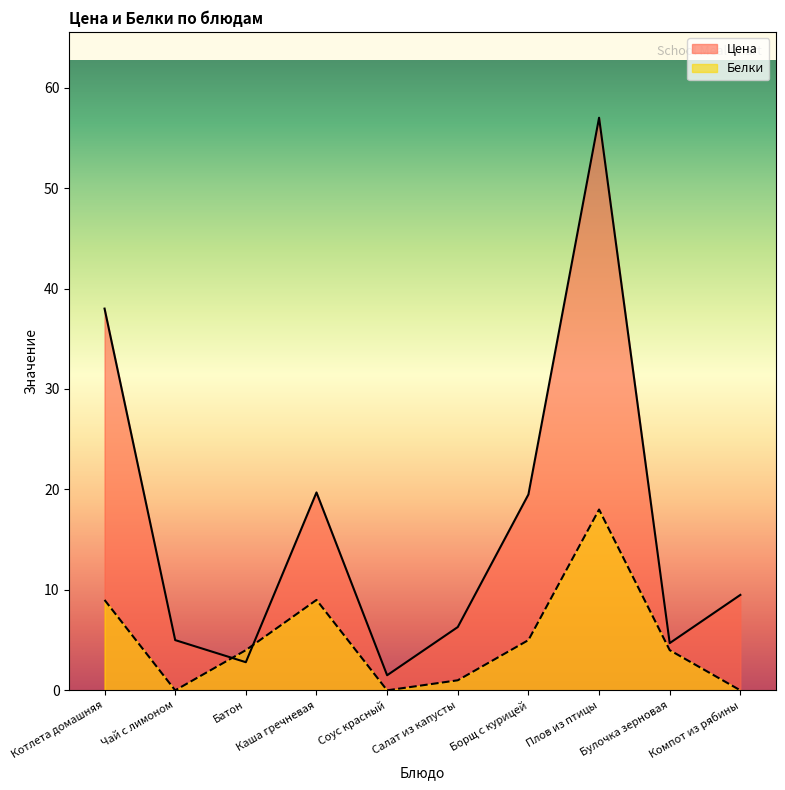

Which series ends up on top after the final intersection of Цена and Белки?

Цена